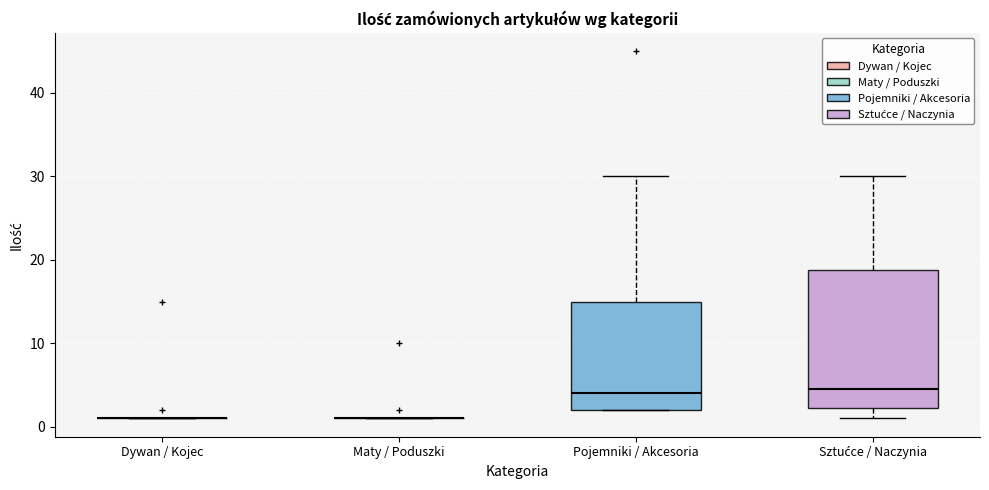

Comparing the boxes themselves (not the whiskers), which one is the tallest?

Sztućce / Naczynia